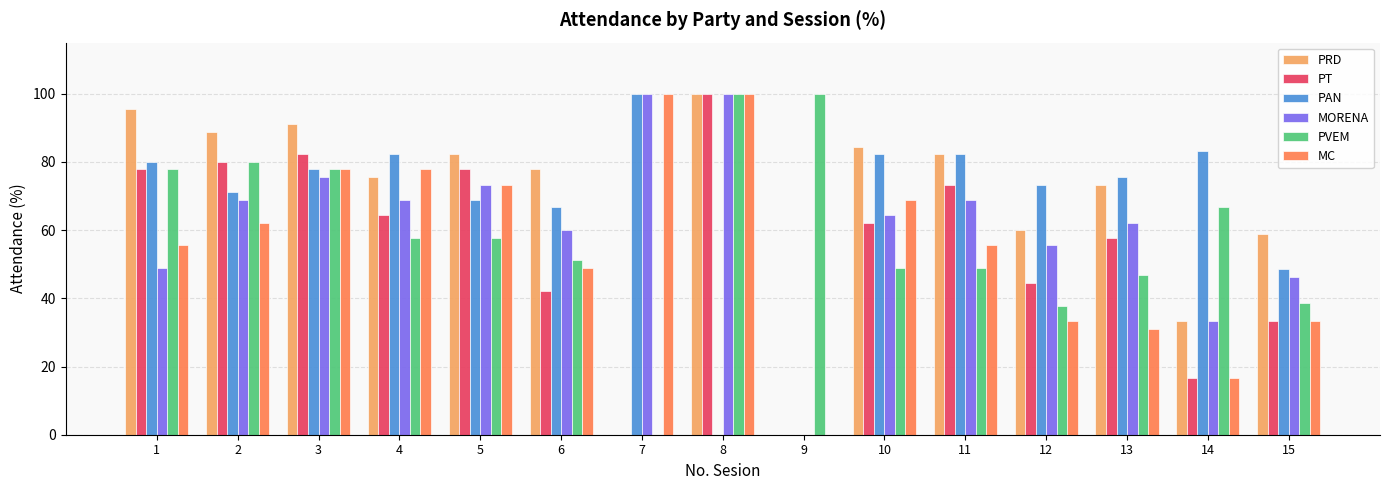

What are all the series names shown in the legend?

PRD, PT, PAN, MORENA, PVEM, MC